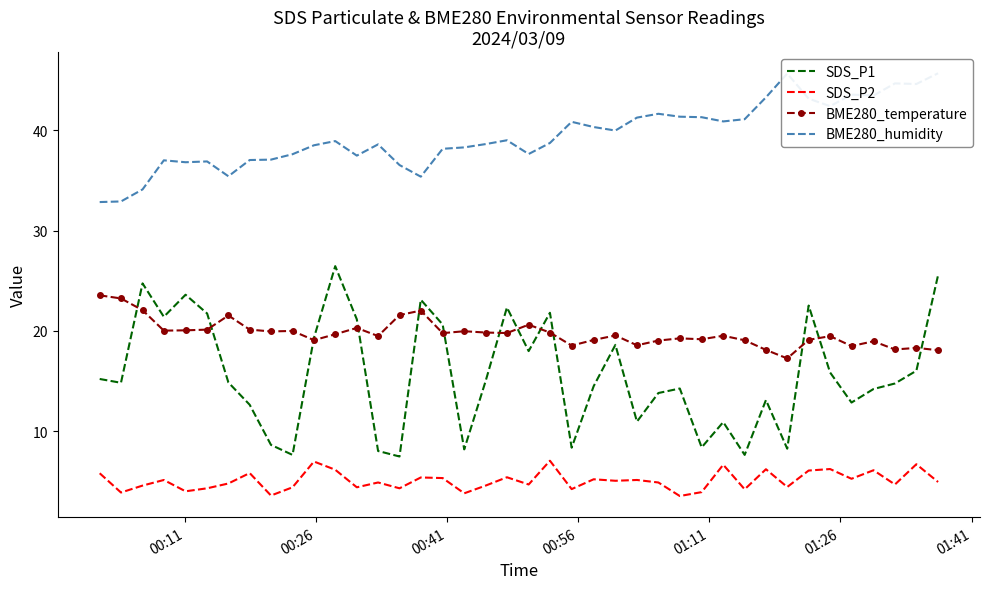

Which series has the widest spread of values?

SDS_P1